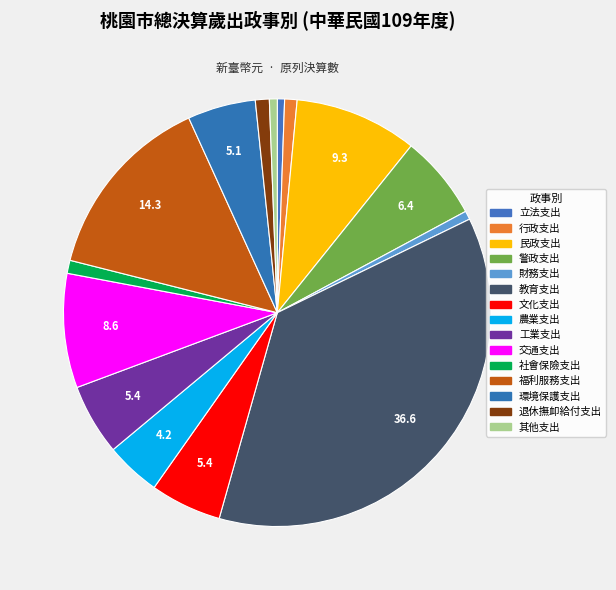

Rank the categories by value from highest to lowest.

教育支出, 福利服務支出, 民政支出, 交通支出, 警政支出, 文化支出, 工業支出, 環境保護支出, 農業支出, 退休撫卹給付支出, 社會保險支出, 行政支出, 財務支出, 其他支出, 立法支出